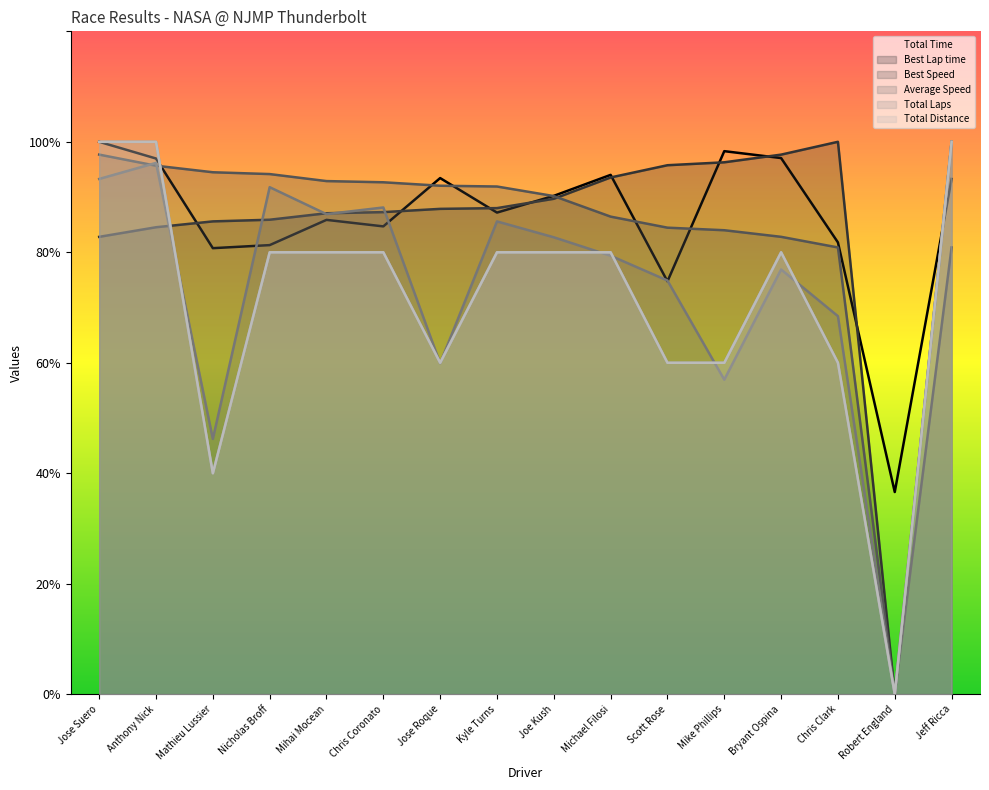

True or false: Best Lap time and Total Time cross at least once.

True